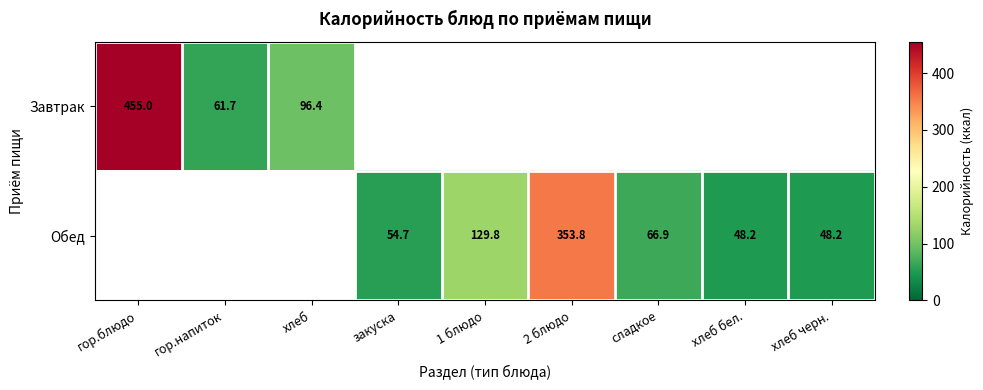

Is it true that Обед equals 66.3 at хлеб черн.?

False